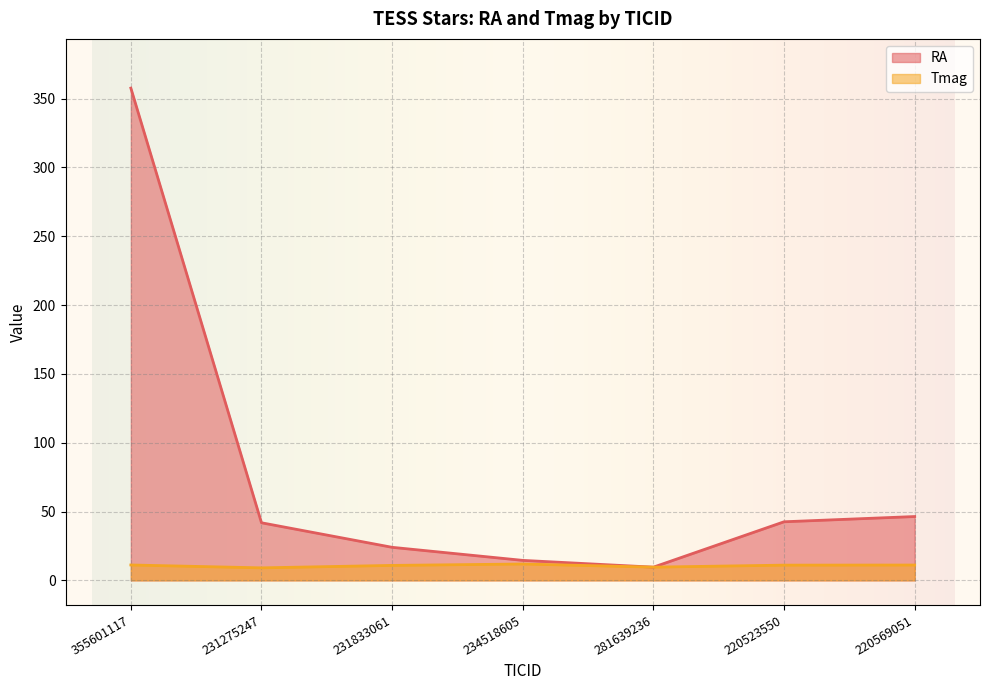

What is the difference between the RA values at 220523550 and 281639236?

33.0